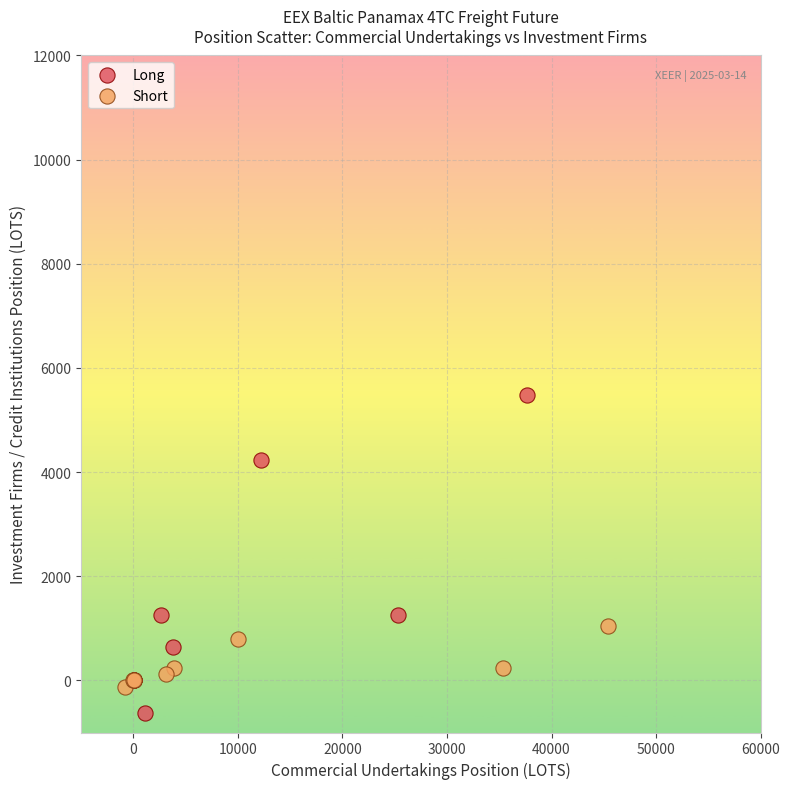

Which series has the largest Y range (max minus min)?

Long